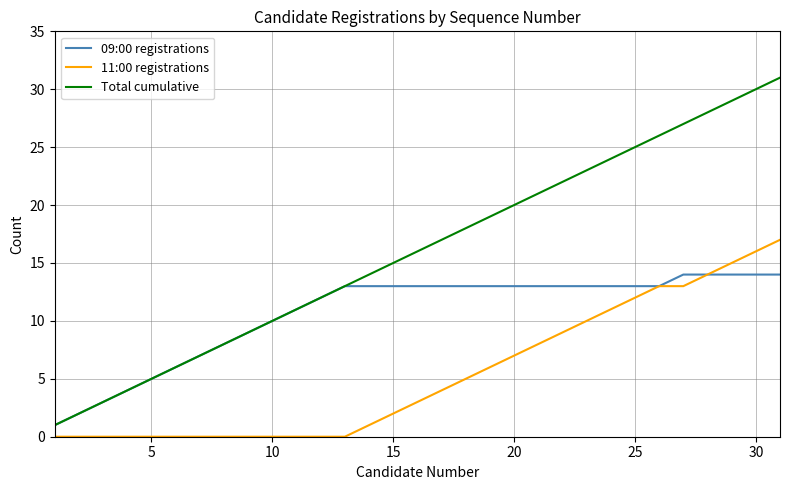

True or false: Total cumulative and 11:00 registrations cross at least once.

False